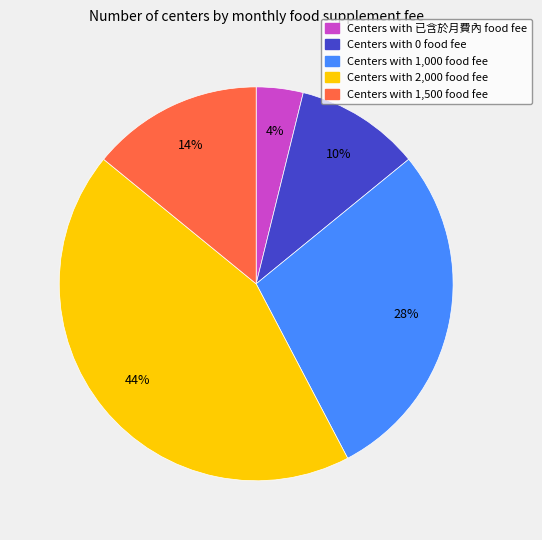

How many slices are in this pie chart?

5